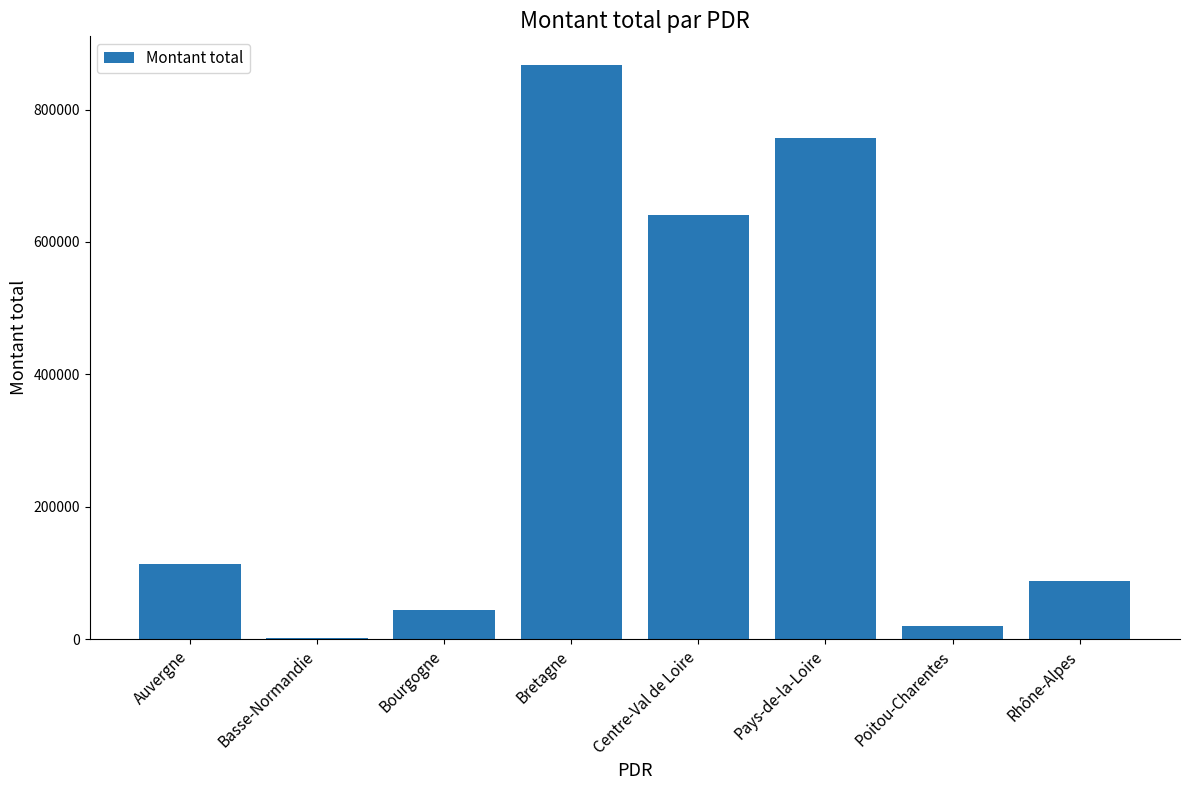

What is the approximate value at Bourgogne?

43672.3